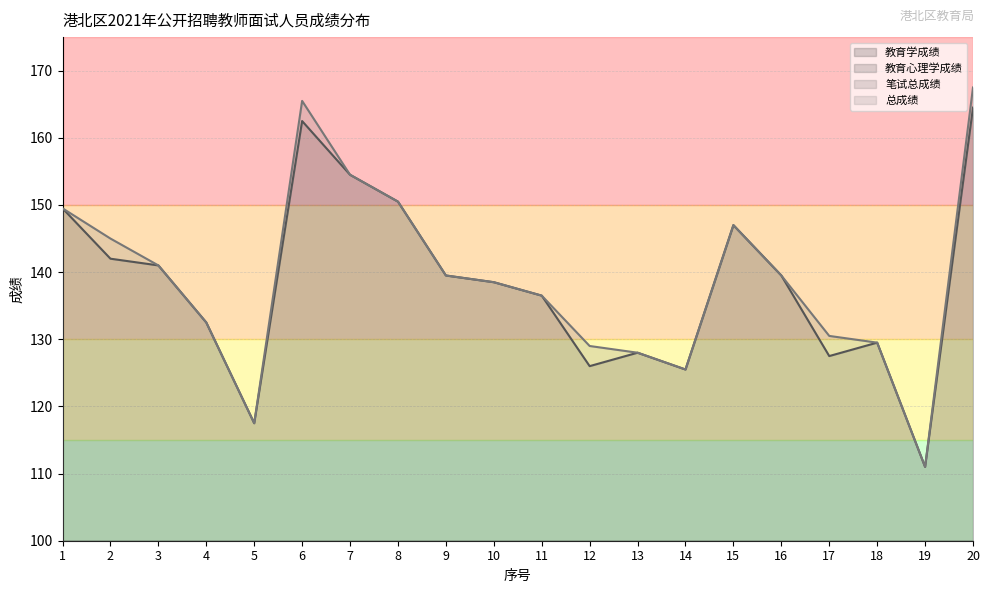

Where is the first local maximum for 教育心理学成绩?

3